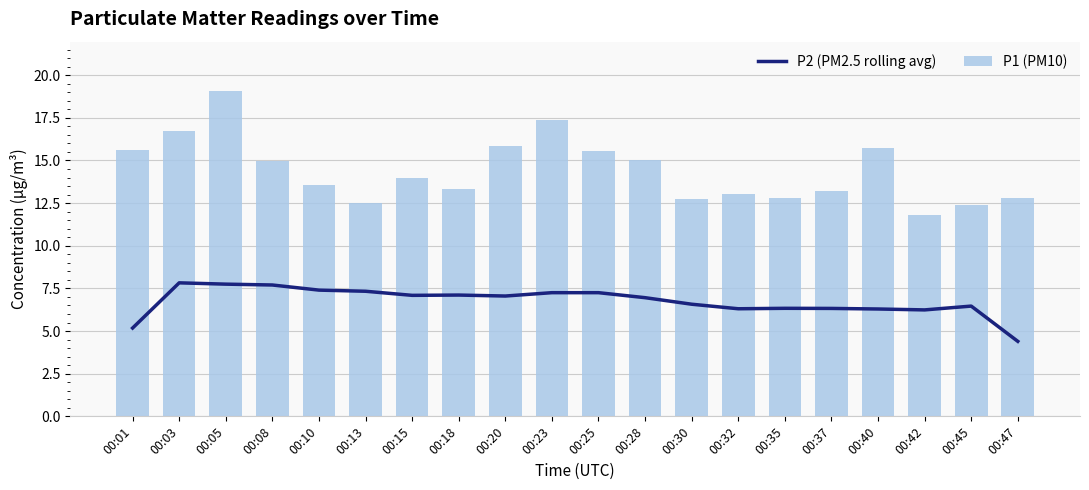

What is the total value across all series at 00:01?

20.8